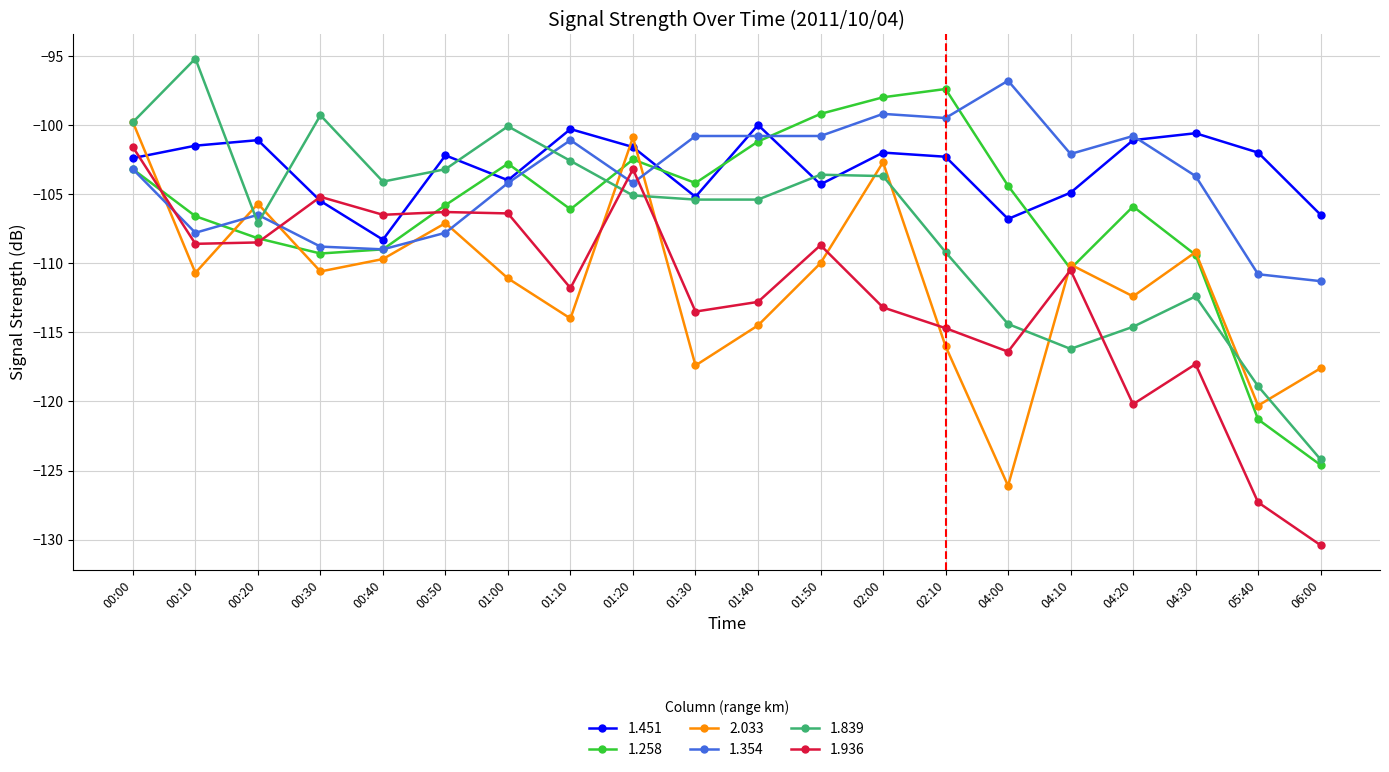

What is the lowest value of the 2.033 series?

-126.1